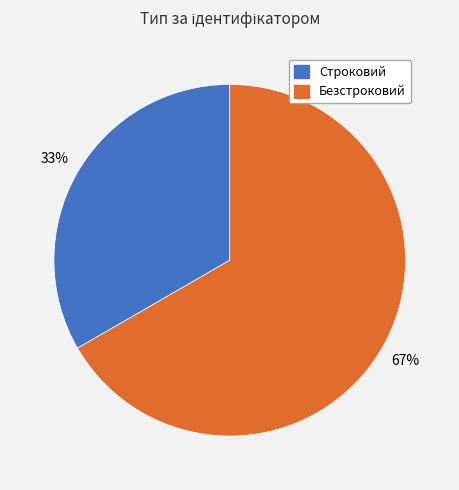

What percentage is the Строковий slice, to the nearest percent?

33%